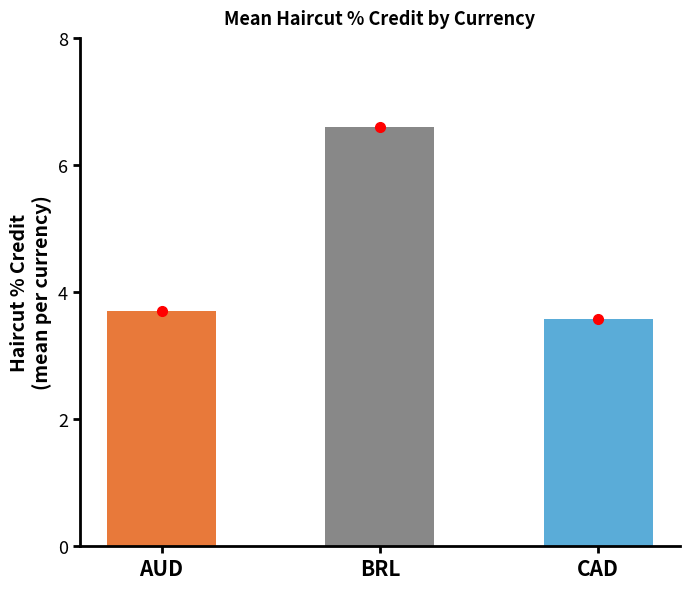

Are the bars horizontal?

No